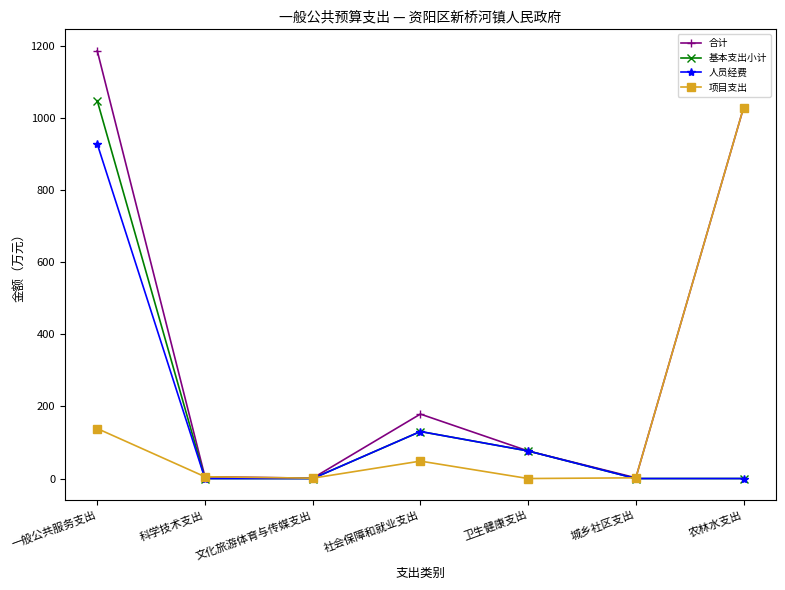

The value of 项目支出 at 社会保障和就业支出 is 48.4. True or false?

True